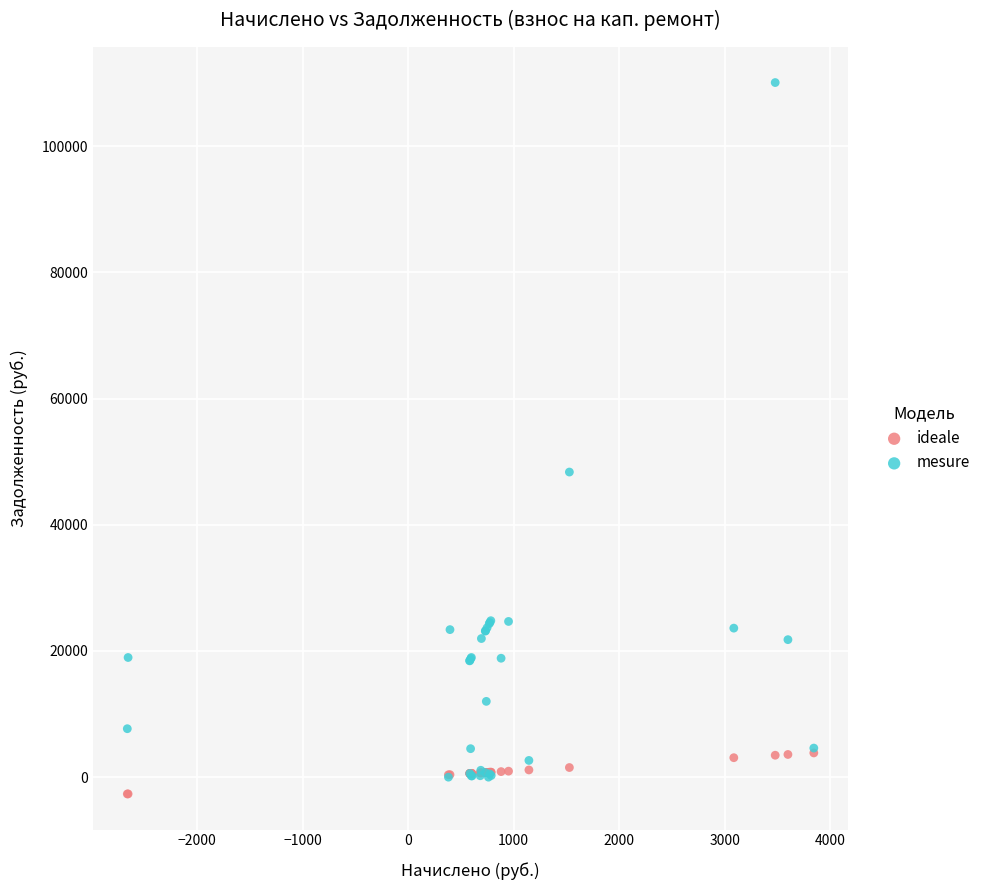

In the mesure series, what Y value is closest to 55038?

48353.6